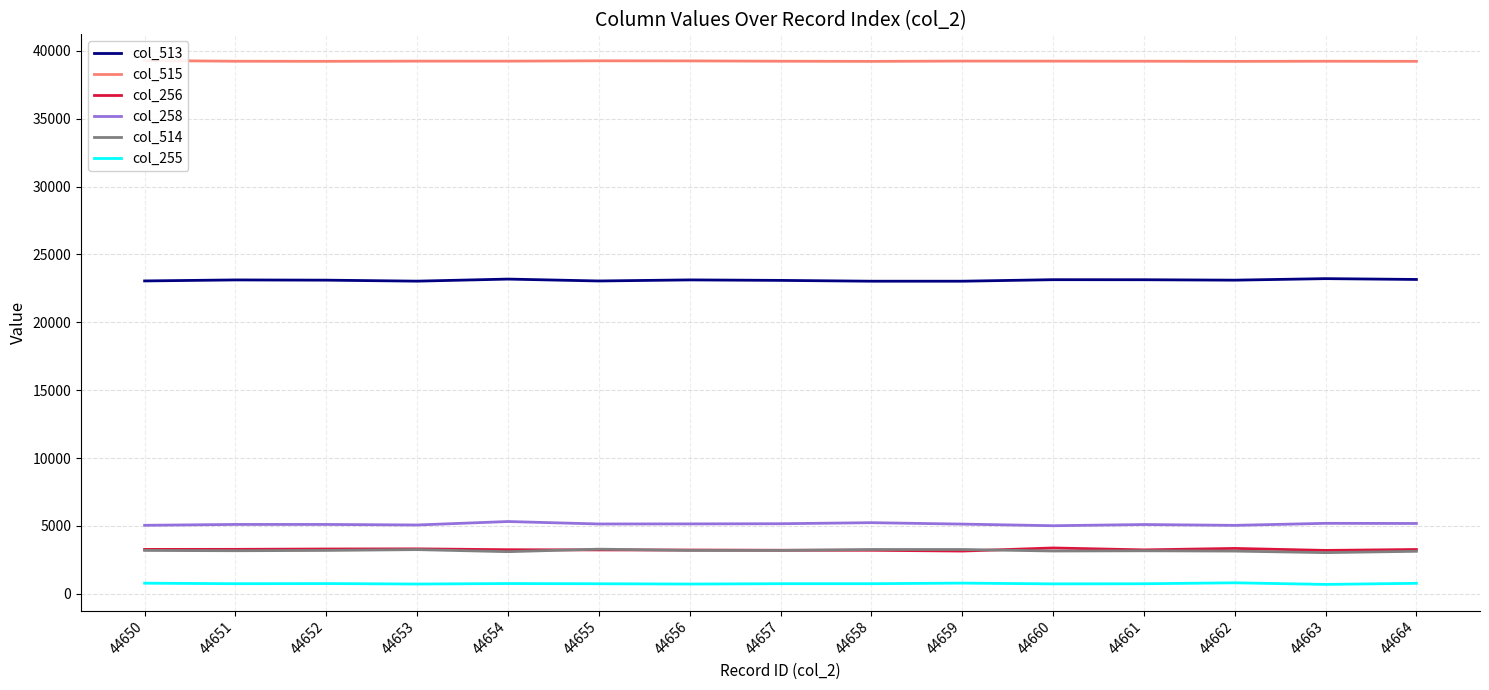

Which series changed the most between 44659 and 44660?

col_256